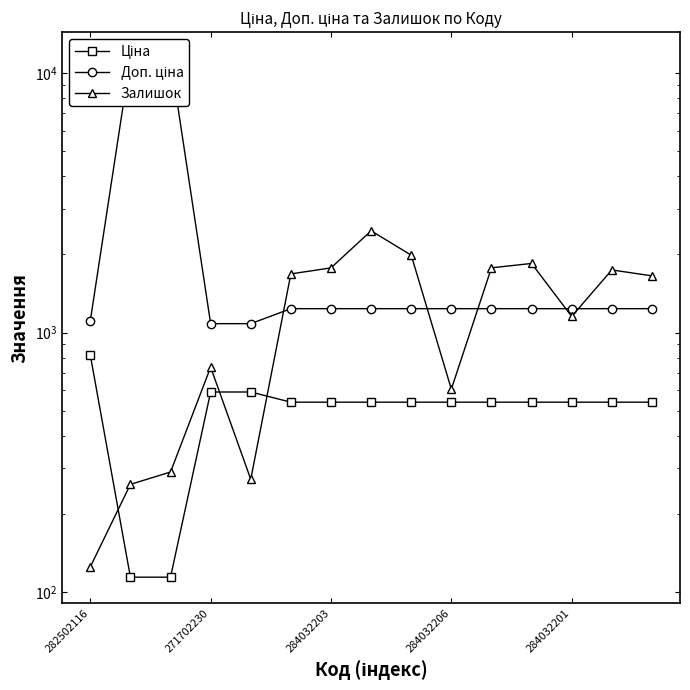

Which series has the largest total across all categories?

Доп. ціна